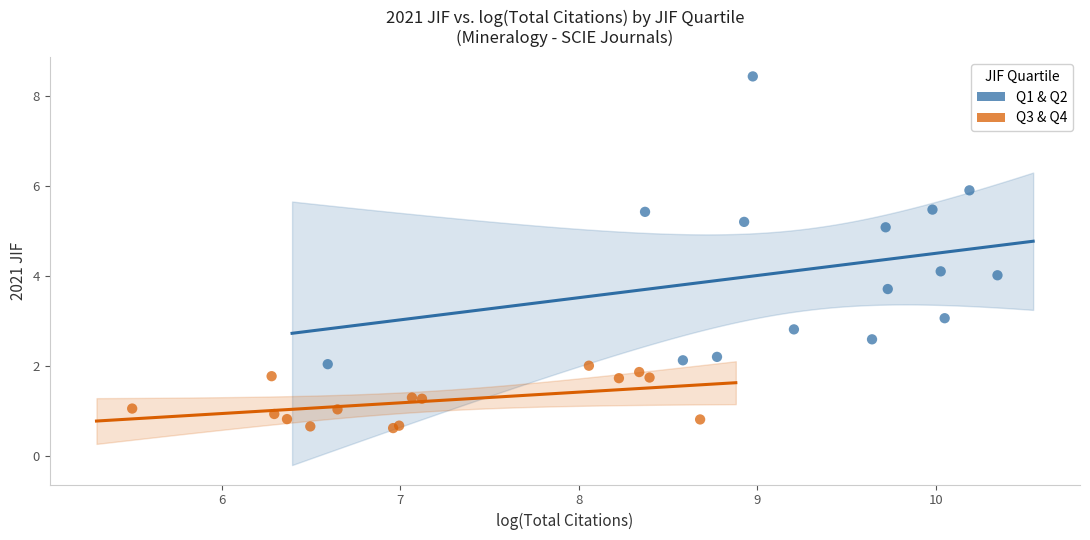

Which series contains the highest Y value?

Q1 & Q2